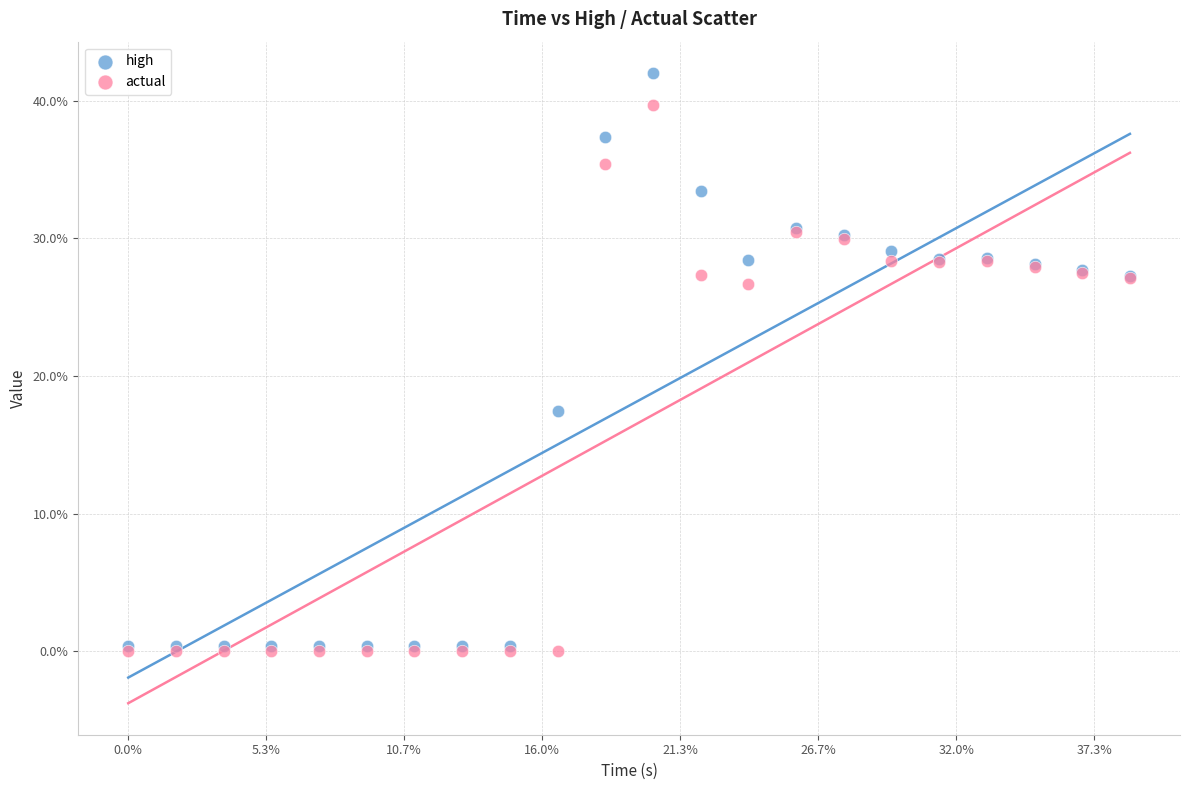

What are all the series names shown in the legend?

high, actual